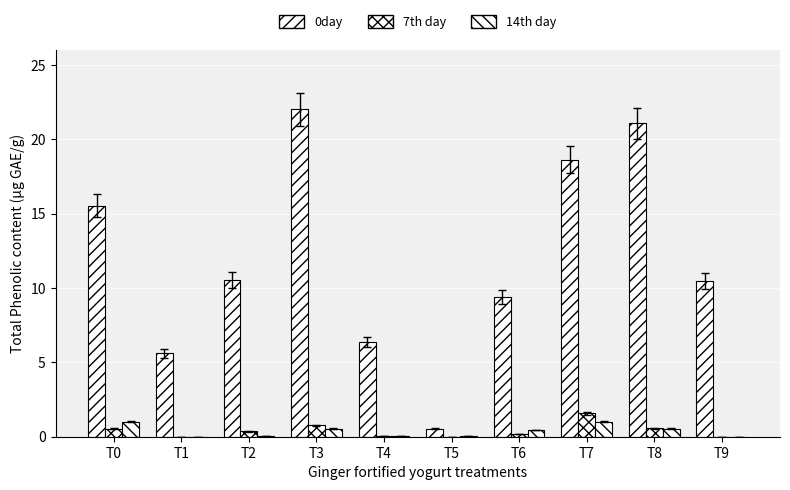

How many groups of bars are there?

10